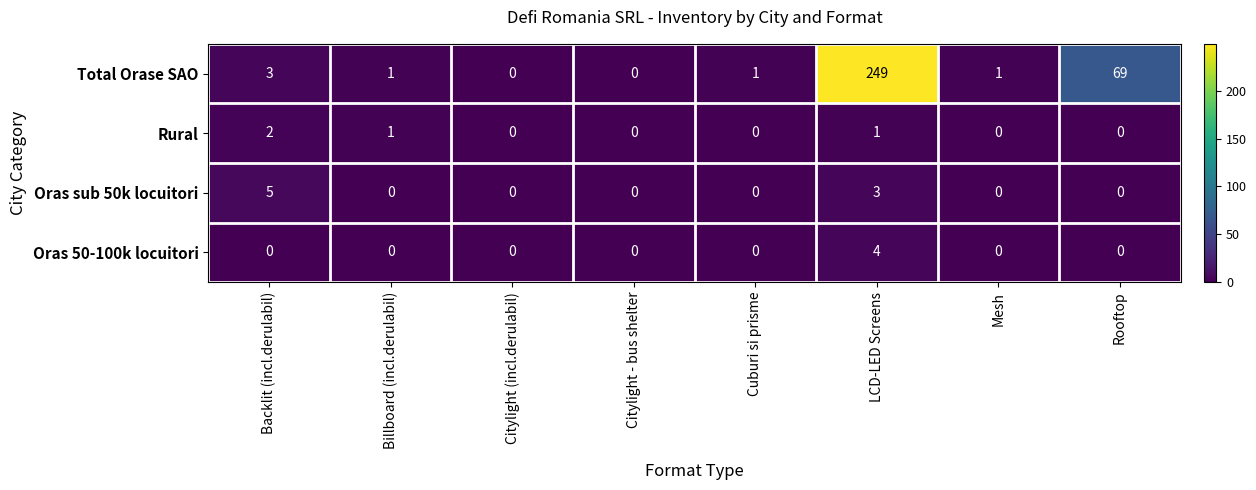

What is the spread (max minus min) of values at Rooftop?

69